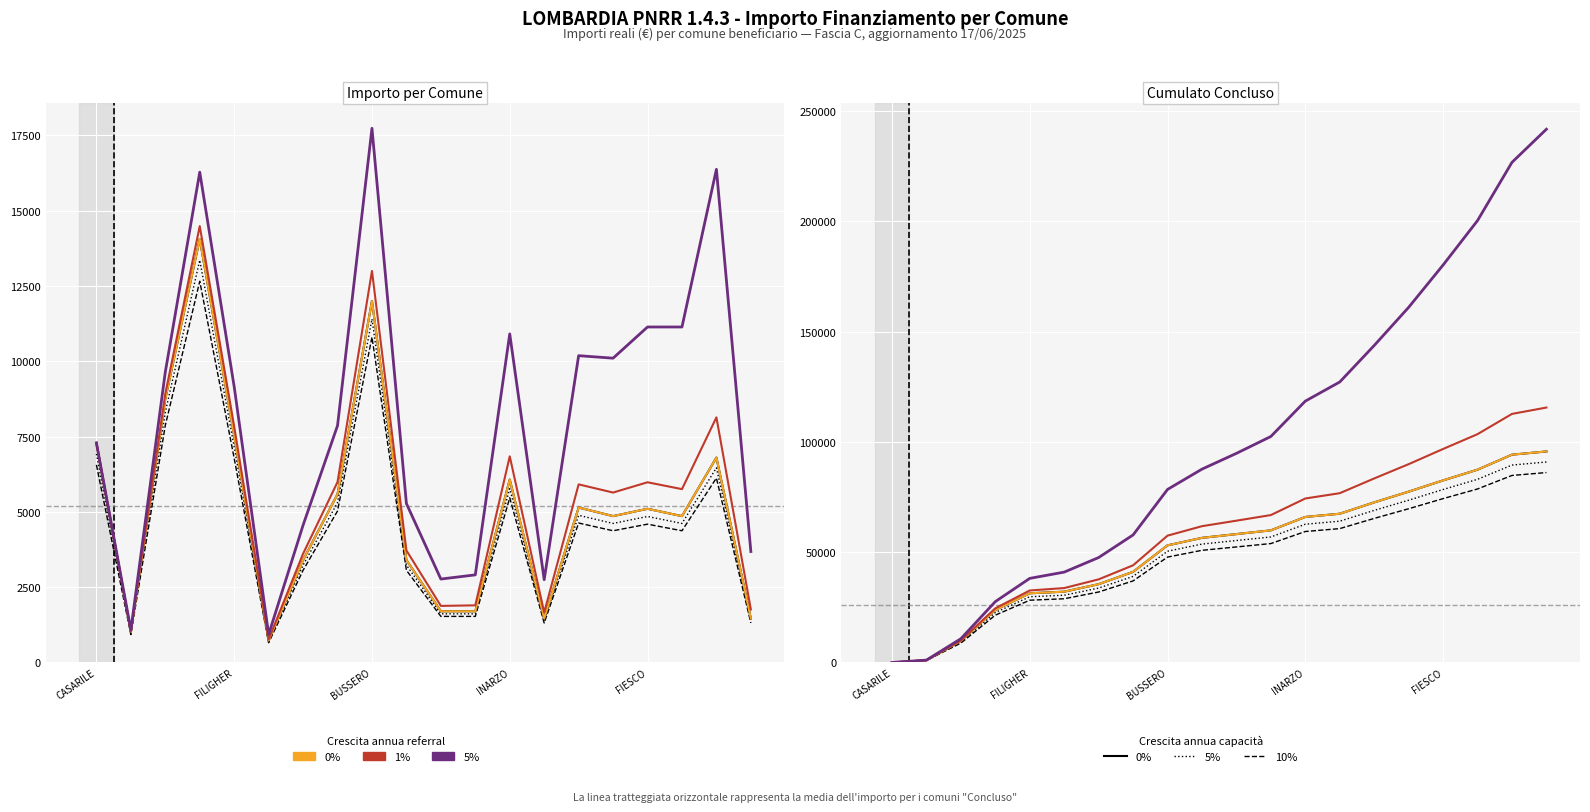

Is it true that 10% equals 45737.7 at 5?

False